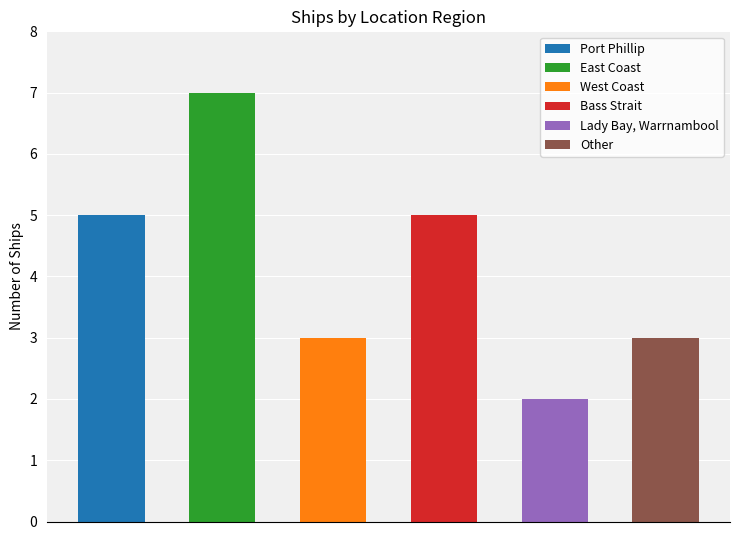

Approximately how many times larger is the value at Bass Strait compared to East Coast?

0.7